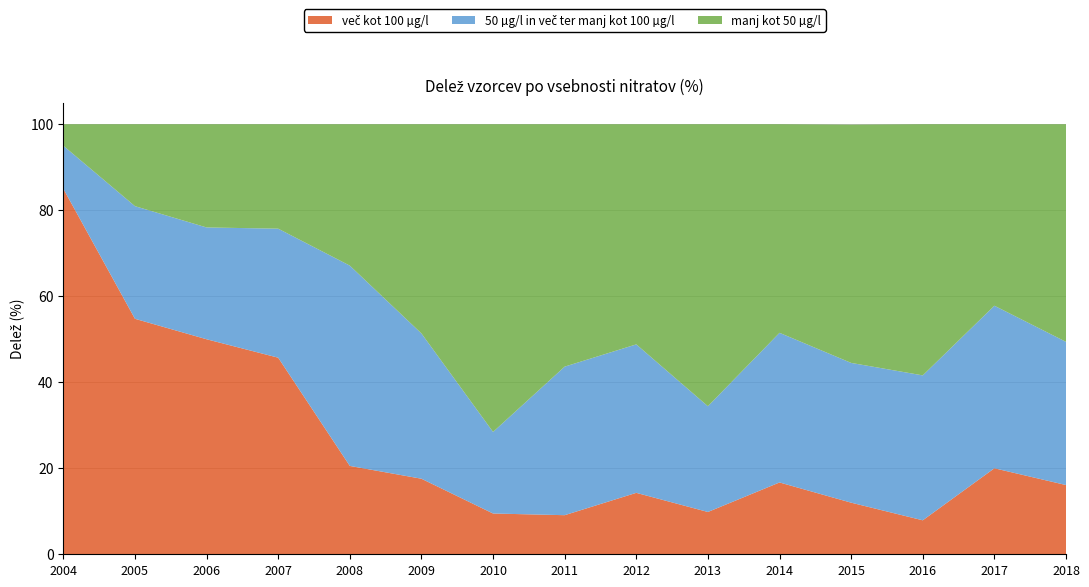

Reading left to right, what are all the values shown in this chart?

več kot 100 µg/l: 85.0	54.8	50.0	45.7	20.5	17.6	9.5	9.1	14.3	9.8	16.7	12.0	7.9	20.0	16.1
50 µg/l in več ter manj kot 100 µg/l: 10.0	26.2	26.0	30.0	46.6	33.8	19.0	34.5	34.5	24.6	34.8	32.5	33.7	37.8	33.3
manj kot 50 µg/l: 5.0	19.0	24.0	24.3	32.9	48.6	71.6	56.4	51.2	65.6	48.5	55.4	58.4	42.2	50.6